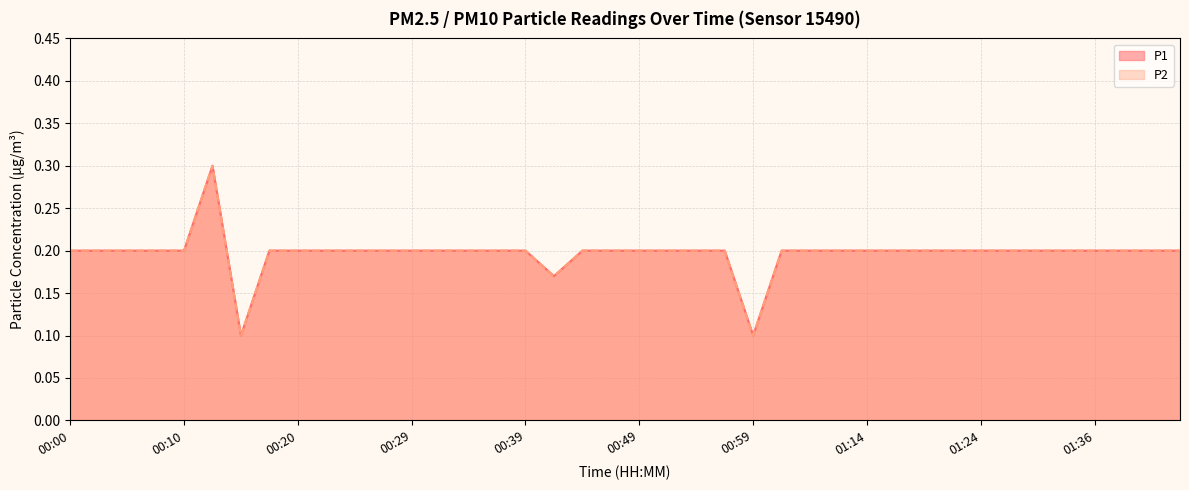

What is the label of the 12th point from the left?

00:27